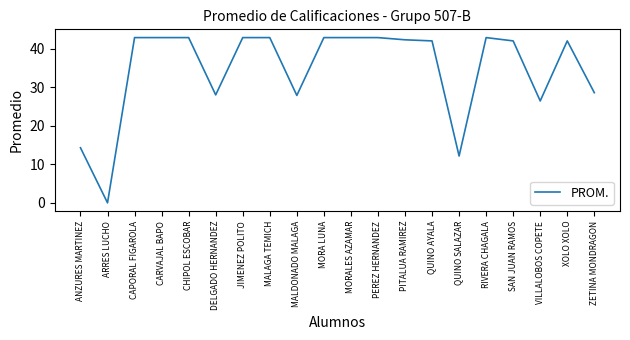

Is it true that the value at PEREZ HERNANDEZ is 42.9?

True